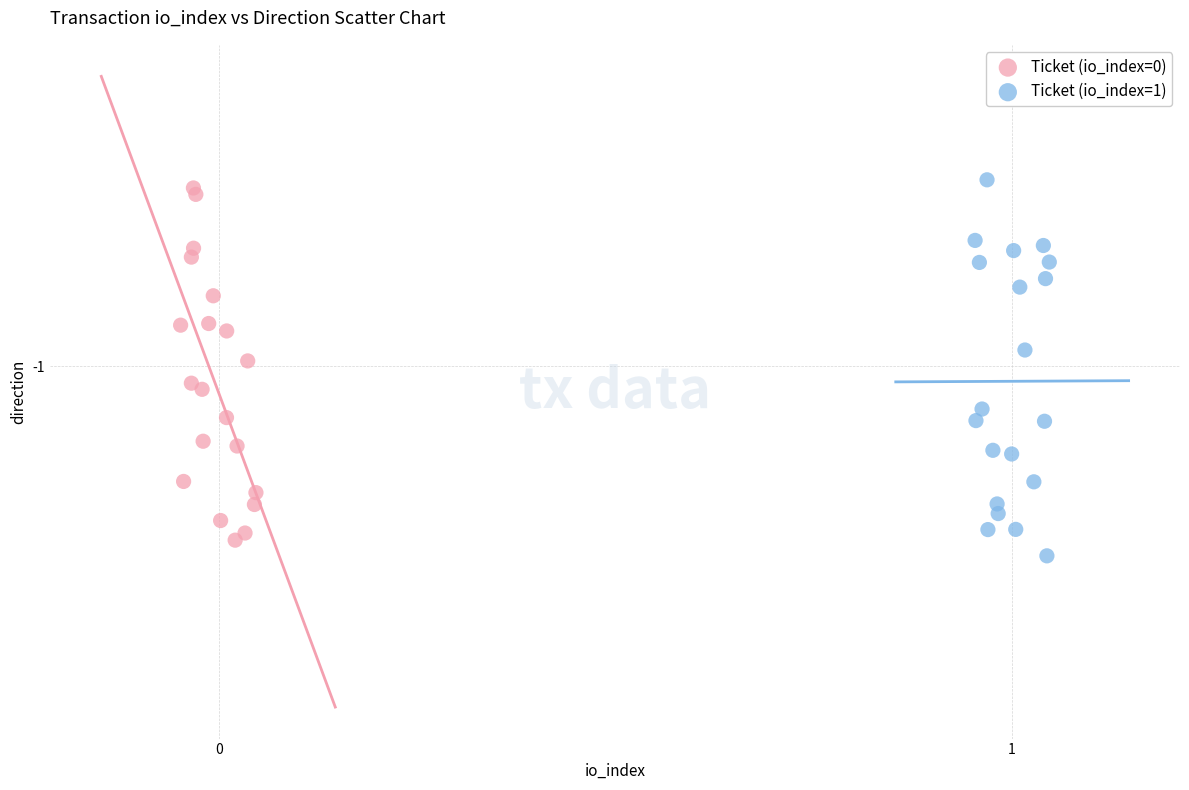

Which series reaches the minimum Y coordinate?

Ticket (io_index=1)